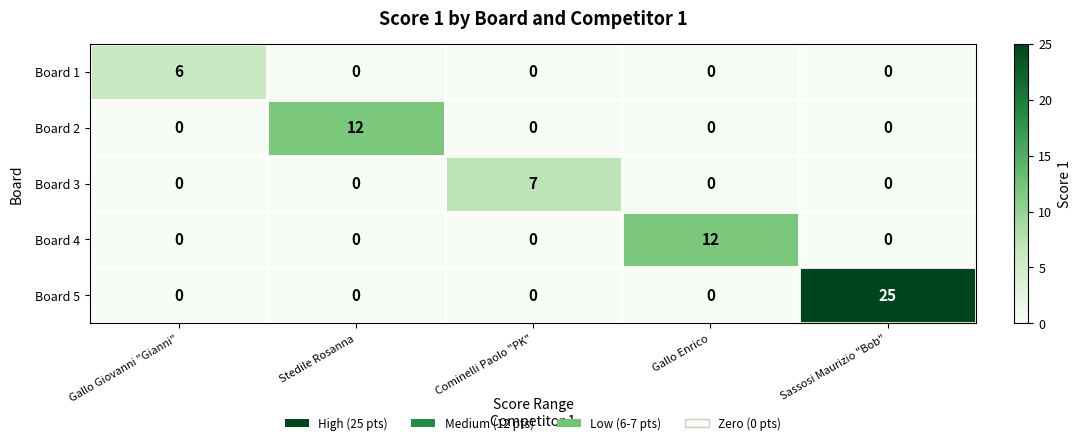

Between Stedile Rosanna and Cominelli Paolo "PK", which series saw the biggest shift?

Board 2